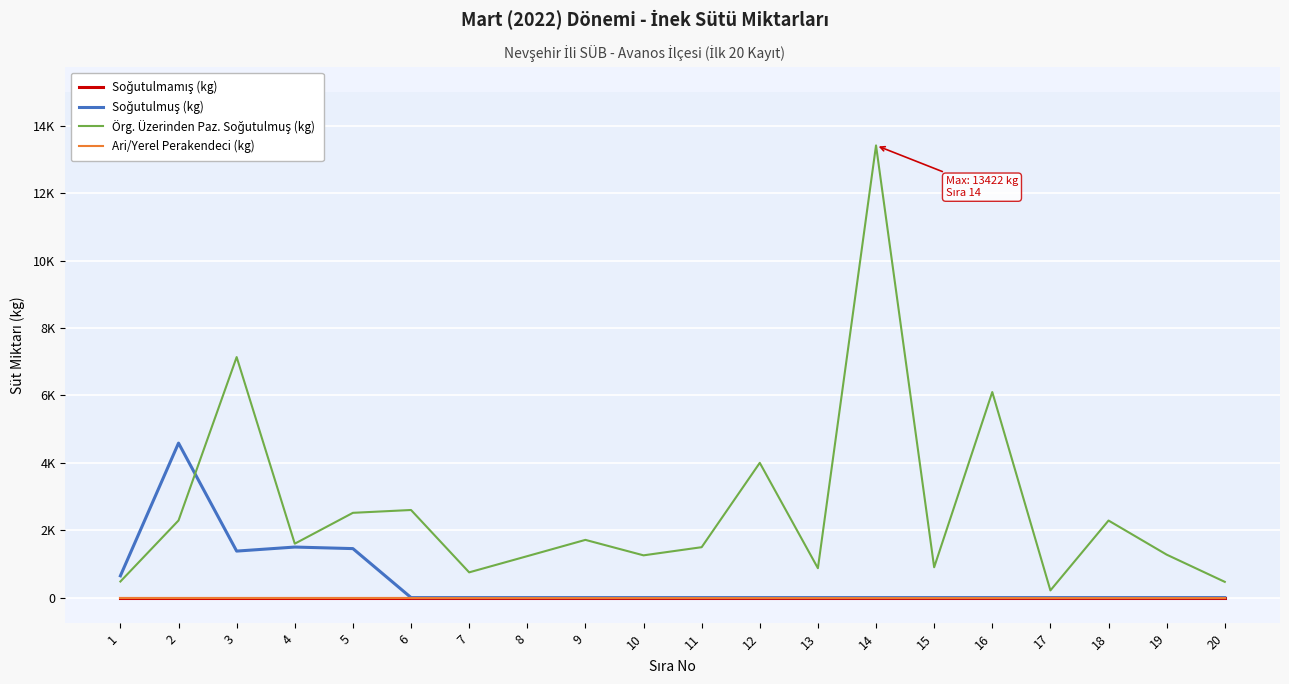

At which label is Örg. Üzerinden Paz. Soğutulmuş (kg) closest to 6817?

3